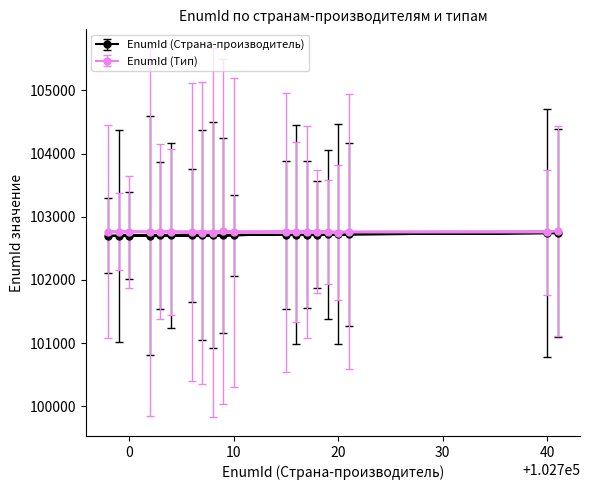

True or false: EnumId (Тип) has a value of 21607 at 0.

False